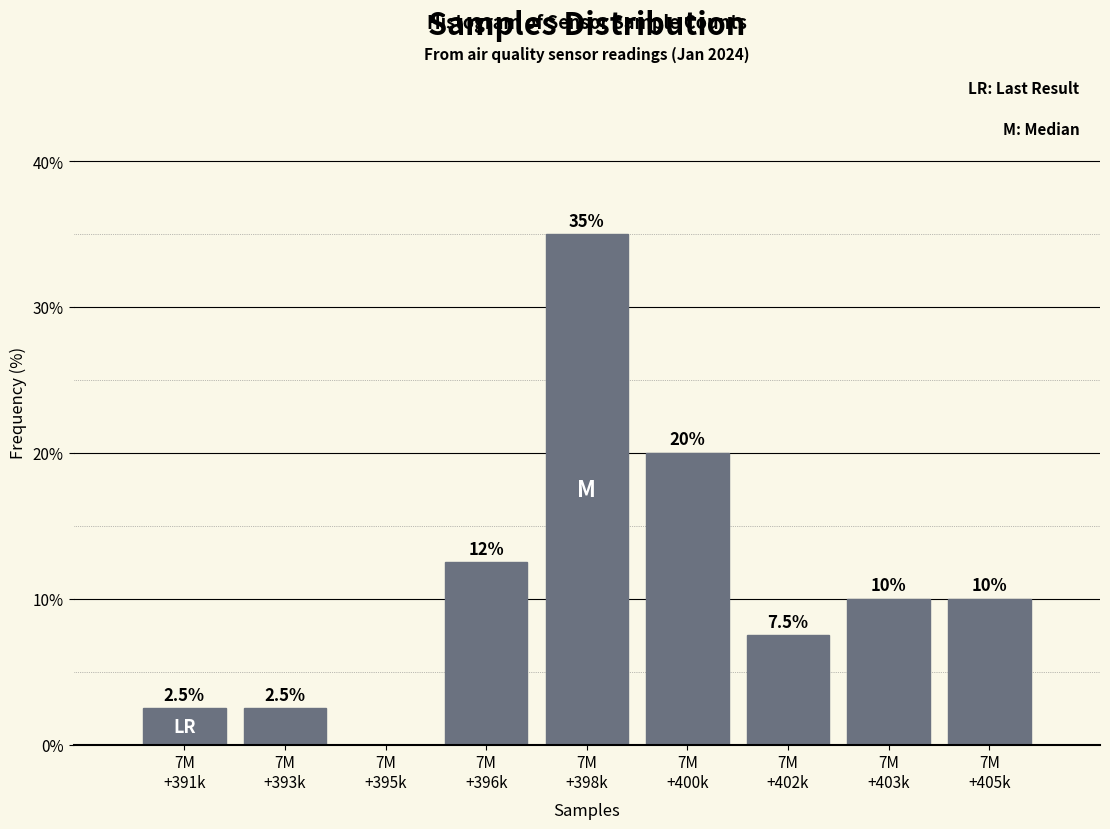

What is the maximum value shown in the chart?

35.0